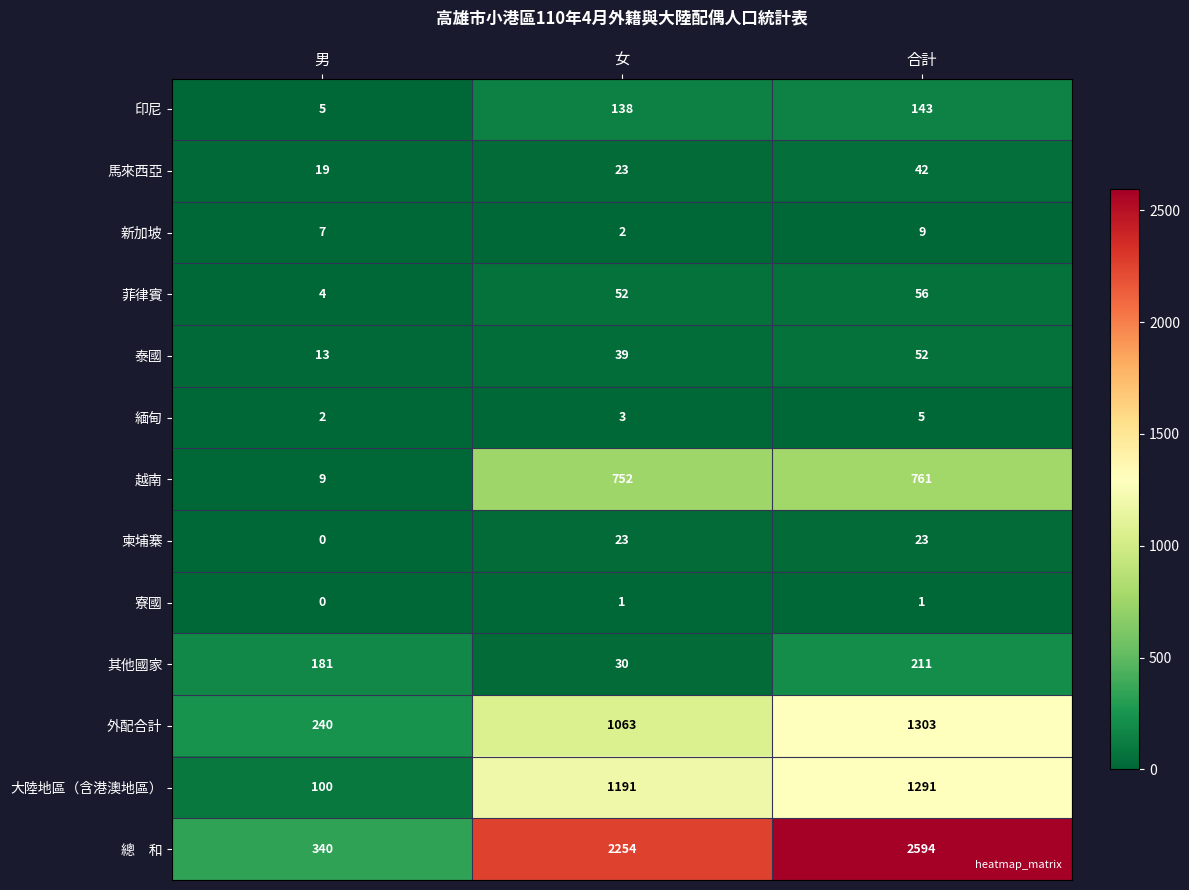

Is the value of 外配合計 at 男 greater than the value of 越南 at 女?

No